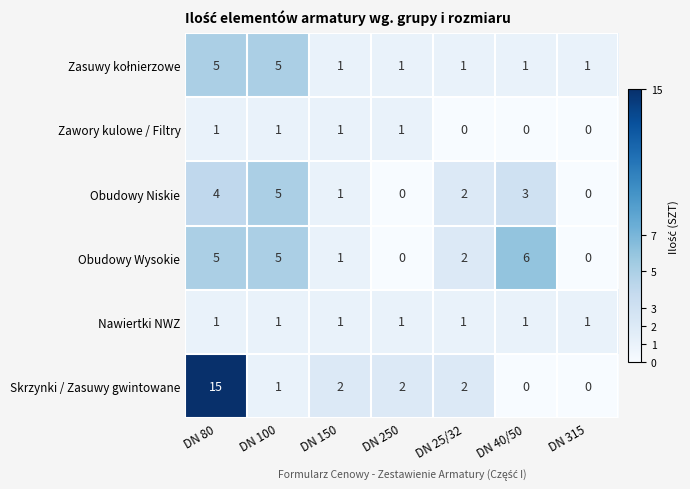

Which category has the highest value in the Obudowy Niskie series?

DN 100